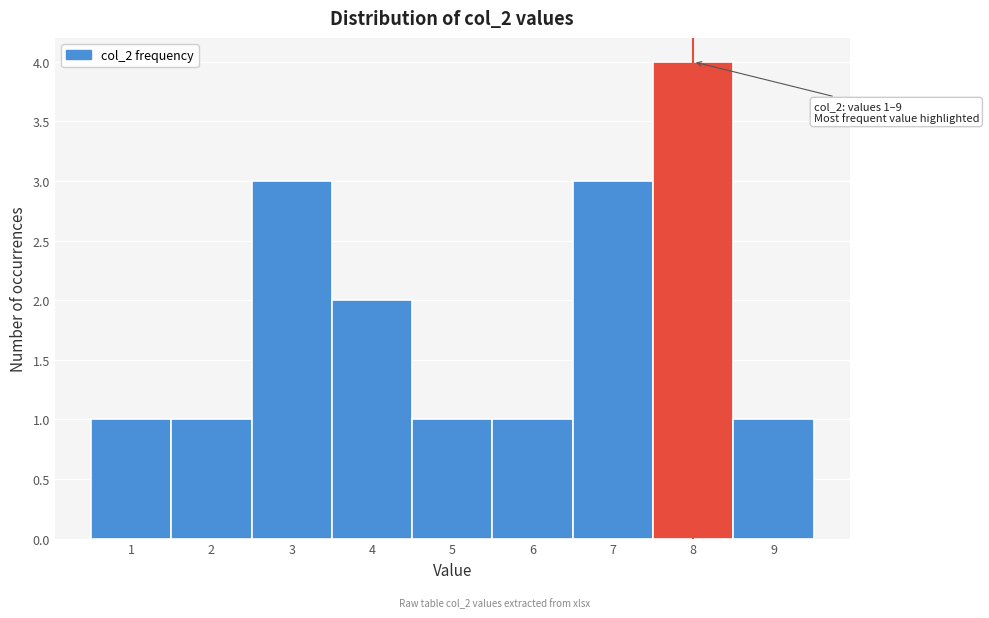

Over which range of the x-axis is the bar tallest?

7.5 to 8.5